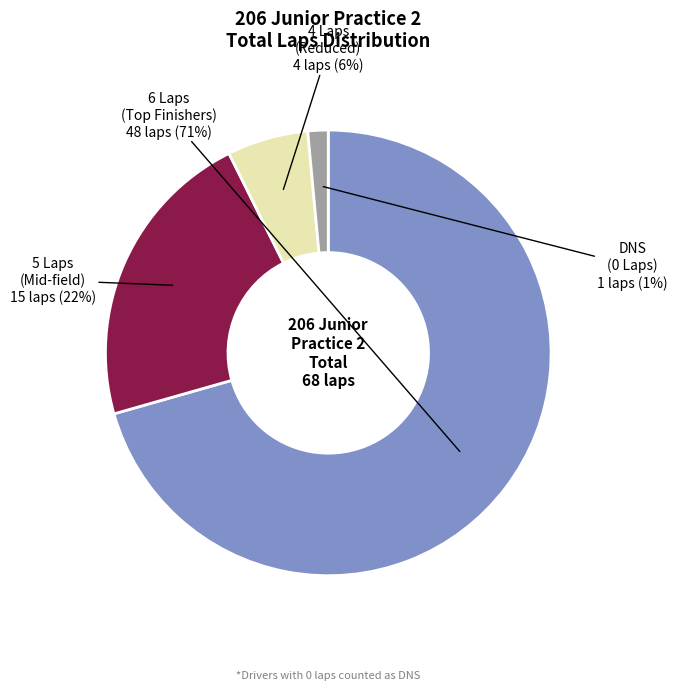

How many slices are in this pie chart?

4